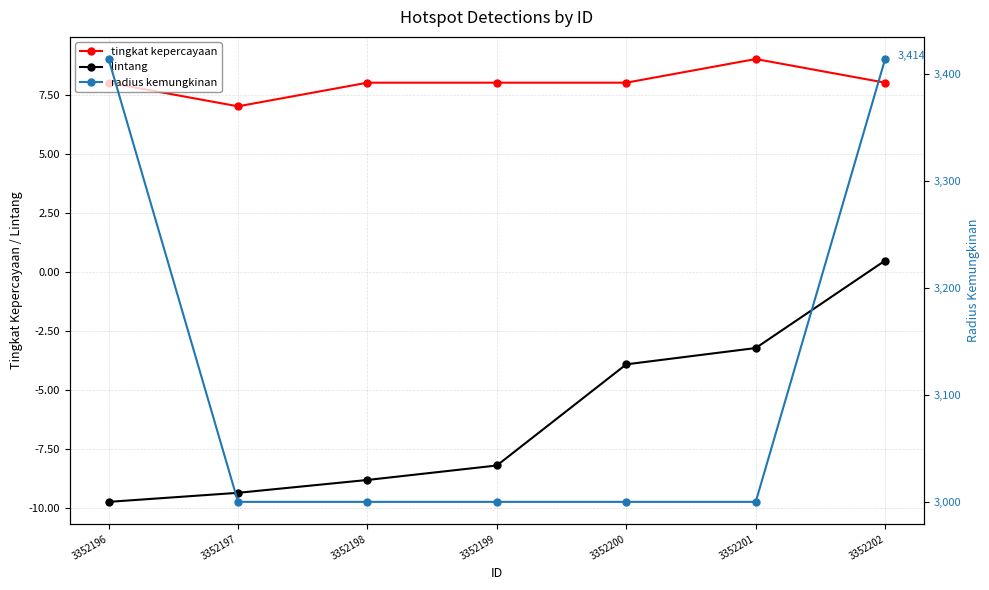

Is it true that tingkat kepercayaan equals 8.0 at 3352199?

True